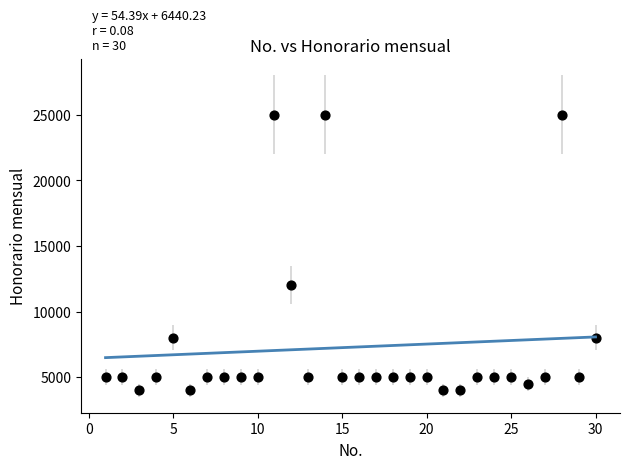

What Y value in the scatter plot is closest to 14500?

12000